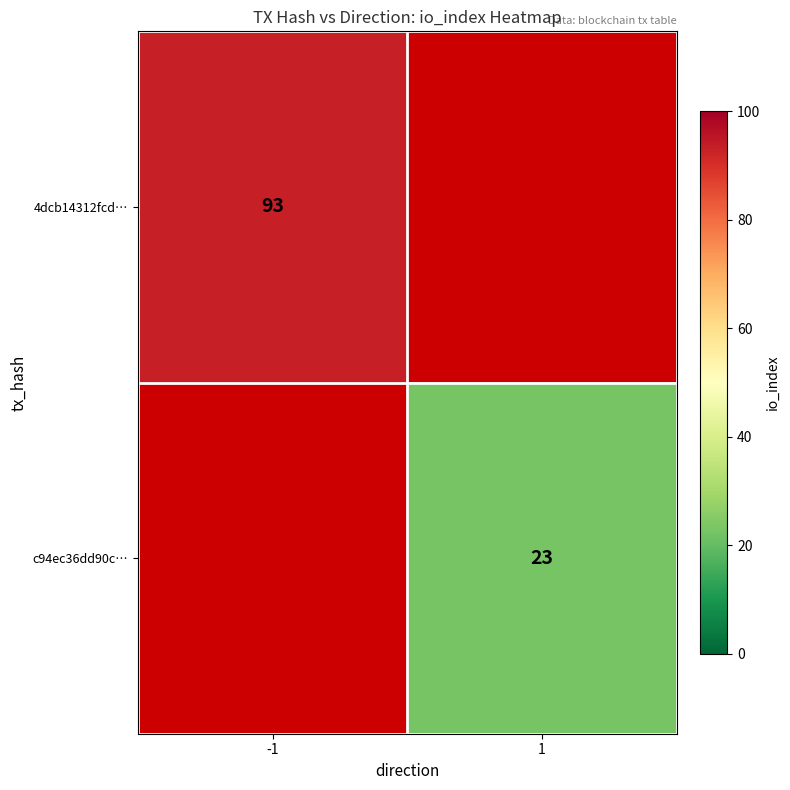

True or false: c94ec36dd90c… has a value of 23 at 1.

True